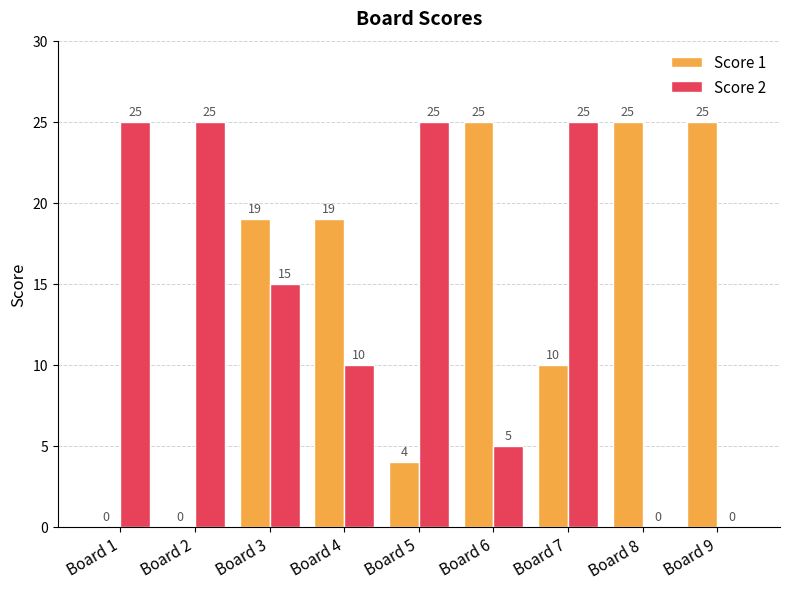

What is the sum of all Score 2 values?

130